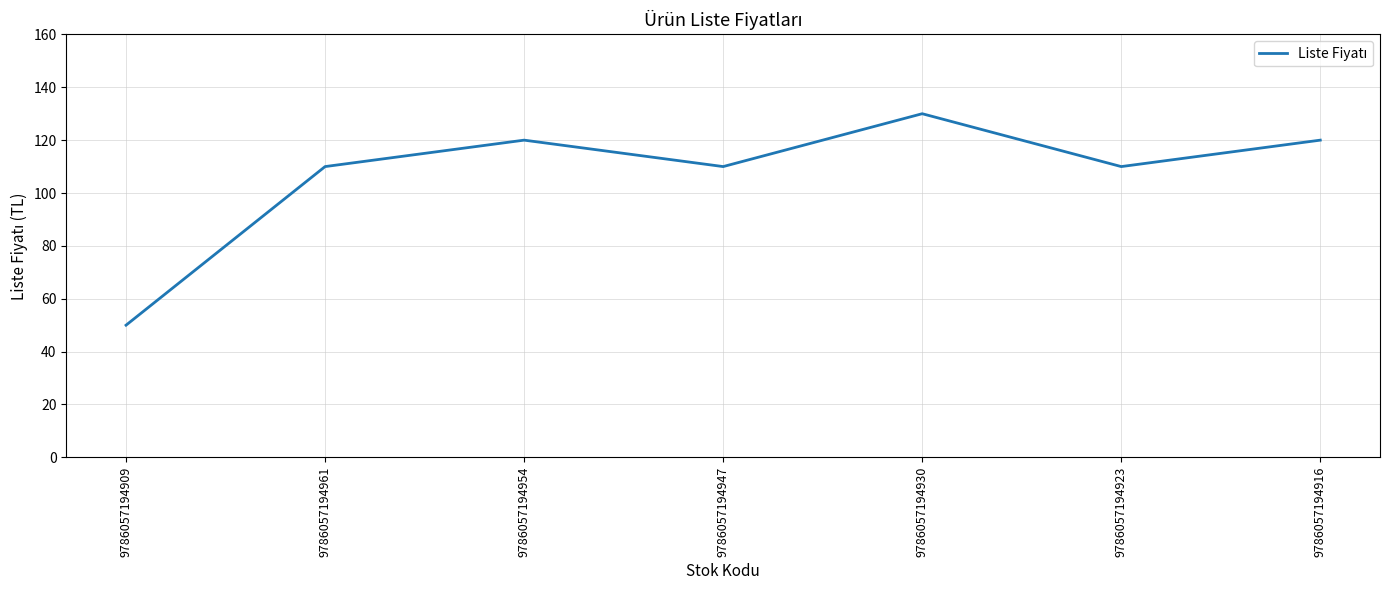

What is the ratio of the value at 9786057194954 to the value at 9786057194909?

2.4